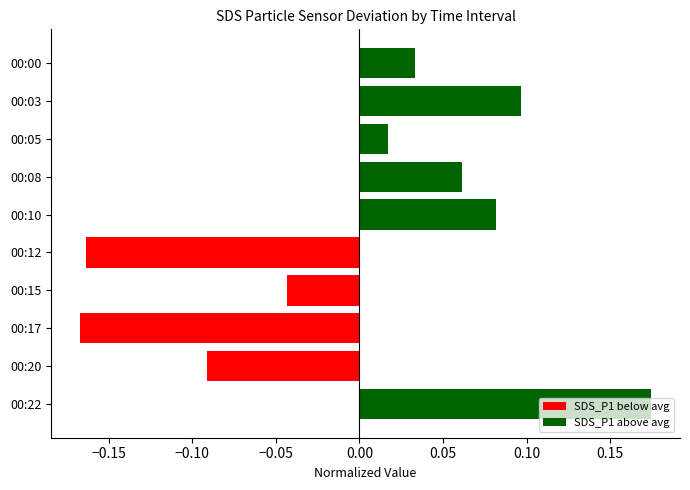

At which category does the chart reach its peak across all series?

00:22